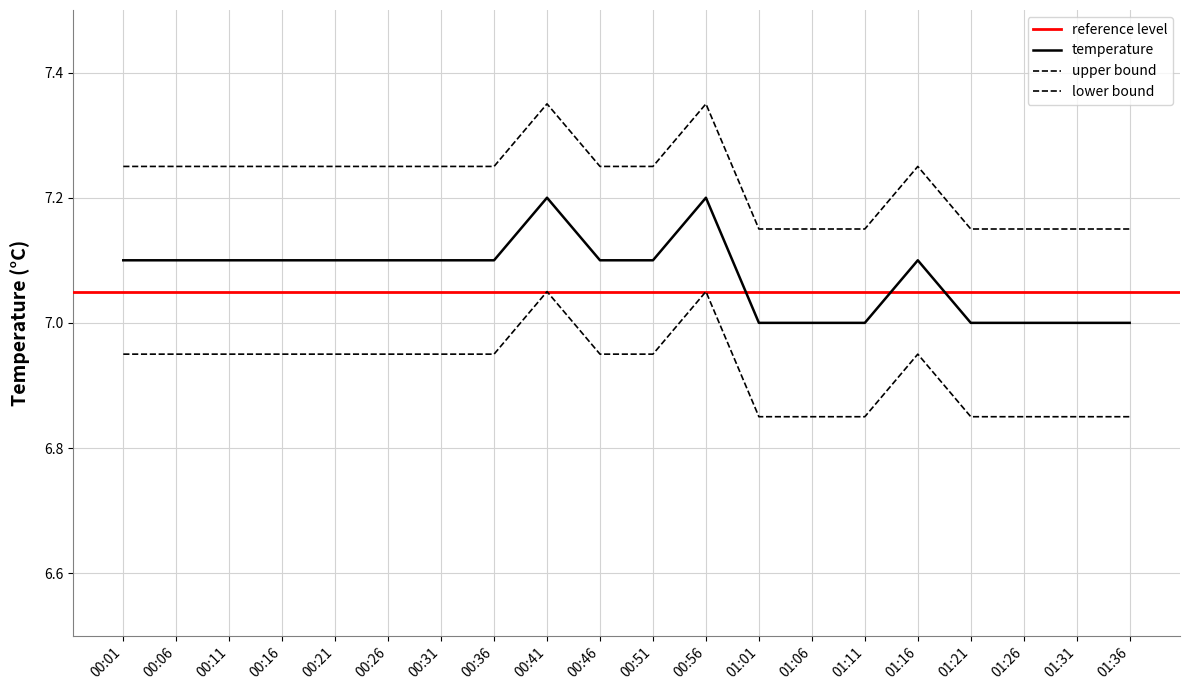

Reading left to right, transcribe all the data shown in this chart.

temperature: 7.1	7.1	7.1	7.1	7.1	7.1	7.1	7.1	7.2	7.1	7.1	7.2	7.0	7.0	7.0	7.1	7.0	7.0	7.0	7.0
upper_bound: 7.2	7.2	7.2	7.2	7.2	7.2	7.2	7.2	7.3	7.2	7.2	7.3	7.2	7.2	7.2	7.2	7.2	7.2	7.2	7.2
lower_bound: 7.0	7.0	7.0	7.0	7.0	7.0	7.0	7.0	7.0	7.0	7.0	7.0	6.8	6.8	6.8	7.0	6.8	6.8	6.8	6.8